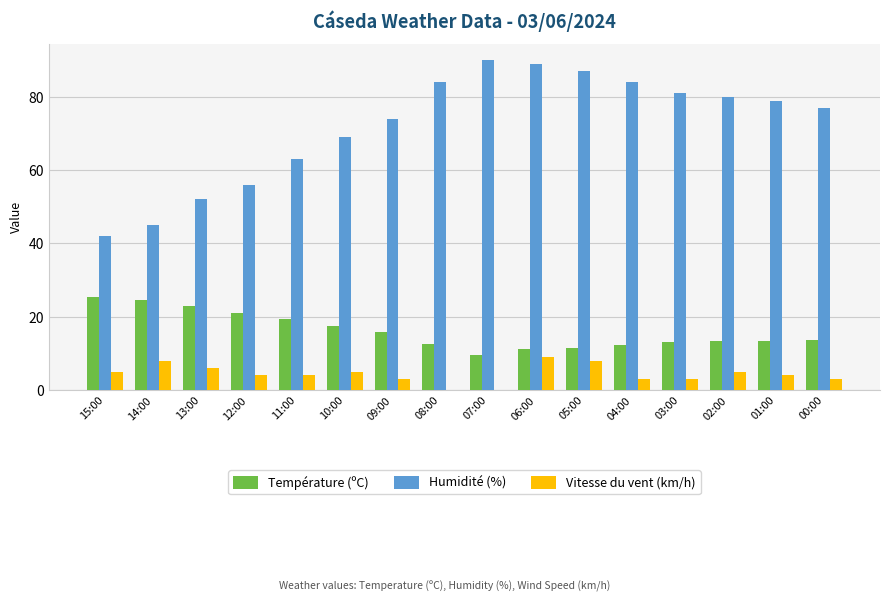

Does the chart contain stacked bars?

No